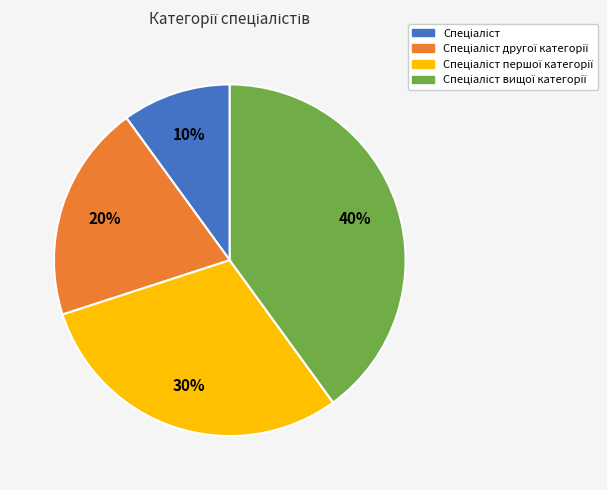

Is there any slice that represents more than half of the pie?

No